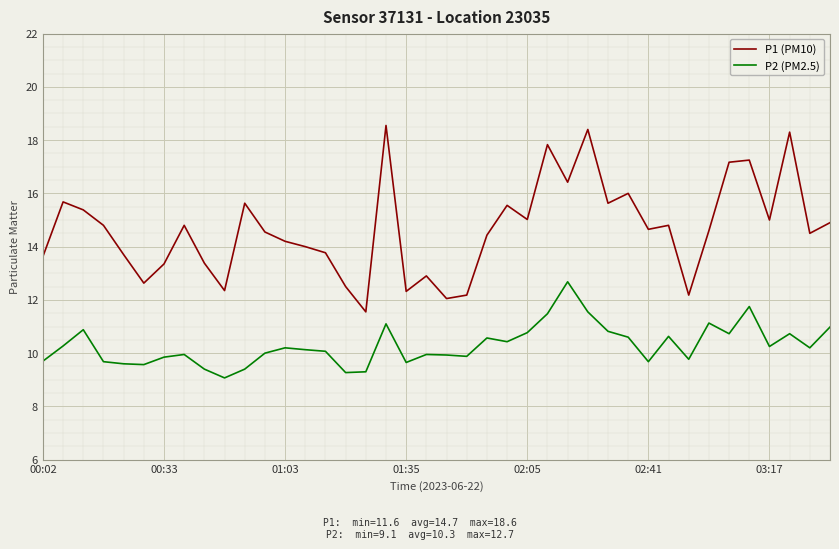

What is the sum of all P1 (PM10) values?

586.5